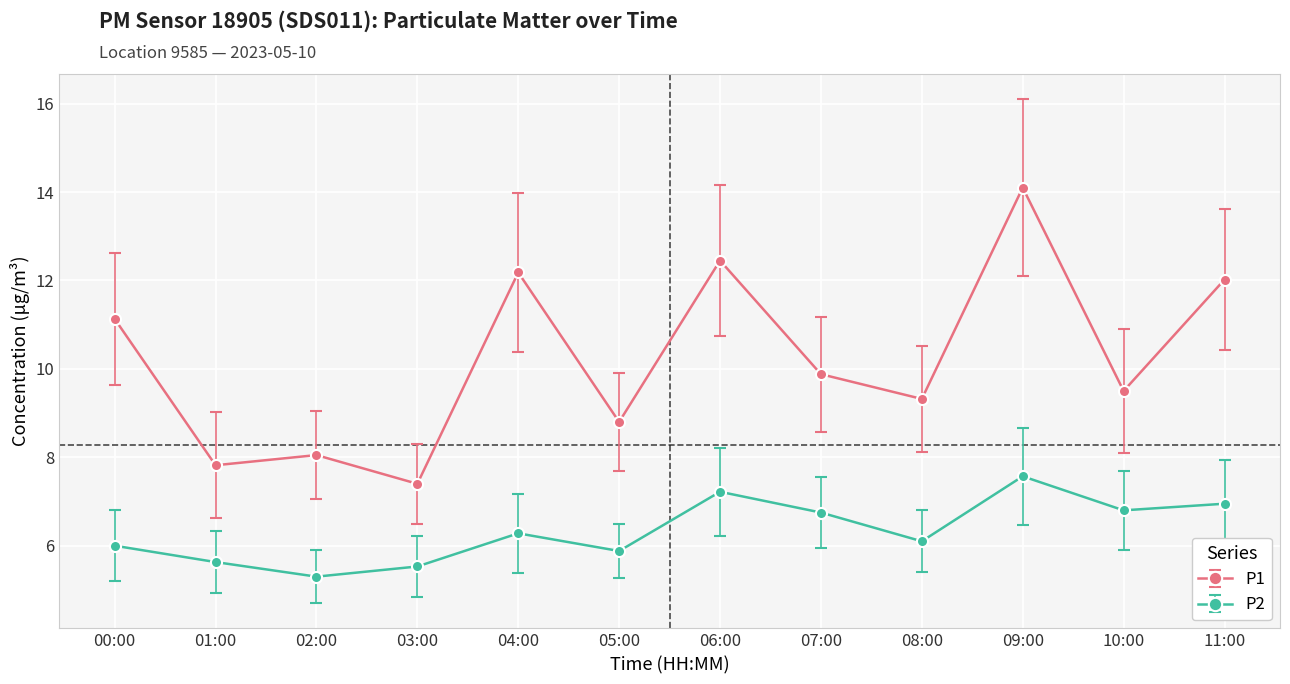

What is the spread (max minus min) of values at 06:00?

5.2